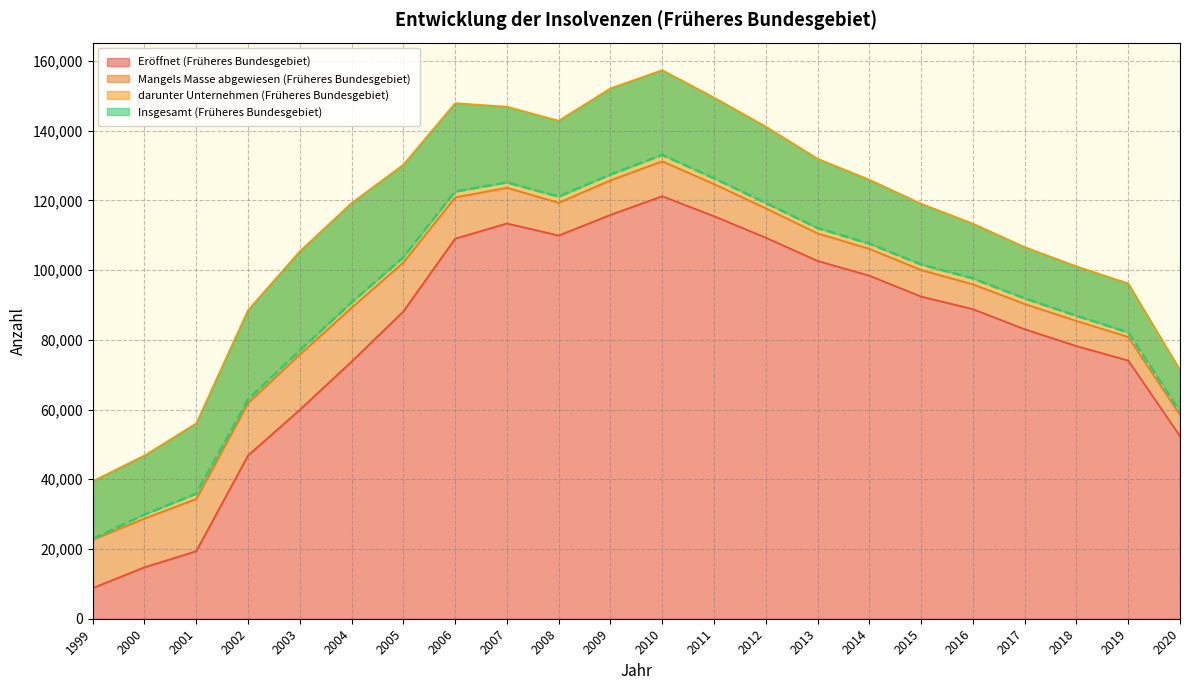

What is the sum of all Eröffnet (Früheres Bundesgebiet) values?

1775666